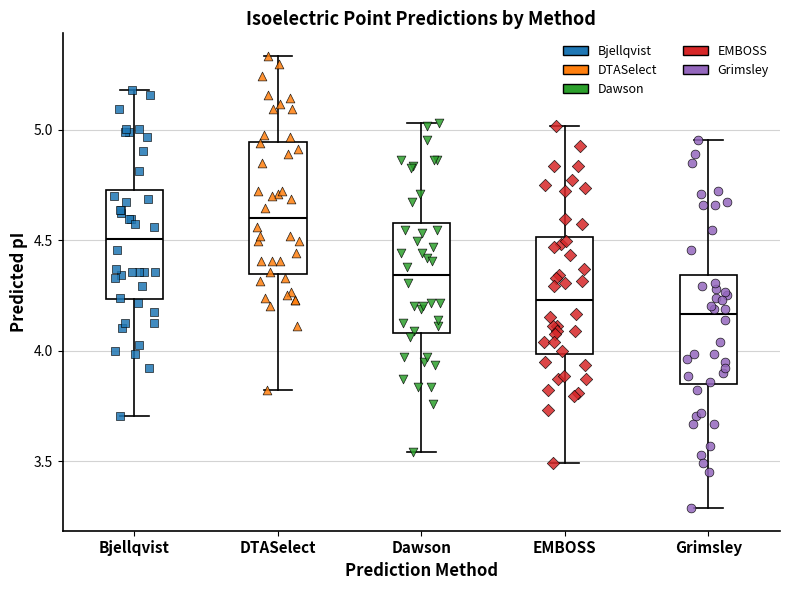

Reading left to right, read every box against the y-axis: the position of its median line, the range the box covers, and the ends of its whiskers. The values are not printed on the chart, so give them approximately, as read against the axis.

Bjellqvist: median 4.50, box 4.25 to 4.75, whiskers 3.70 to 5.20
DTASelect: median 4.60, box 4.35 to 4.95, whiskers 3.80 to 5.35
Dawson: median 4.35, box 4.10 to 4.60, whiskers 3.55 to 5.05
EMBOSS: median 4.25, box 4.00 to 4.50, whiskers 3.50 to 5.00
Grimsley: median 4.15, box 3.85 to 4.35, whiskers 3.30 to 4.95